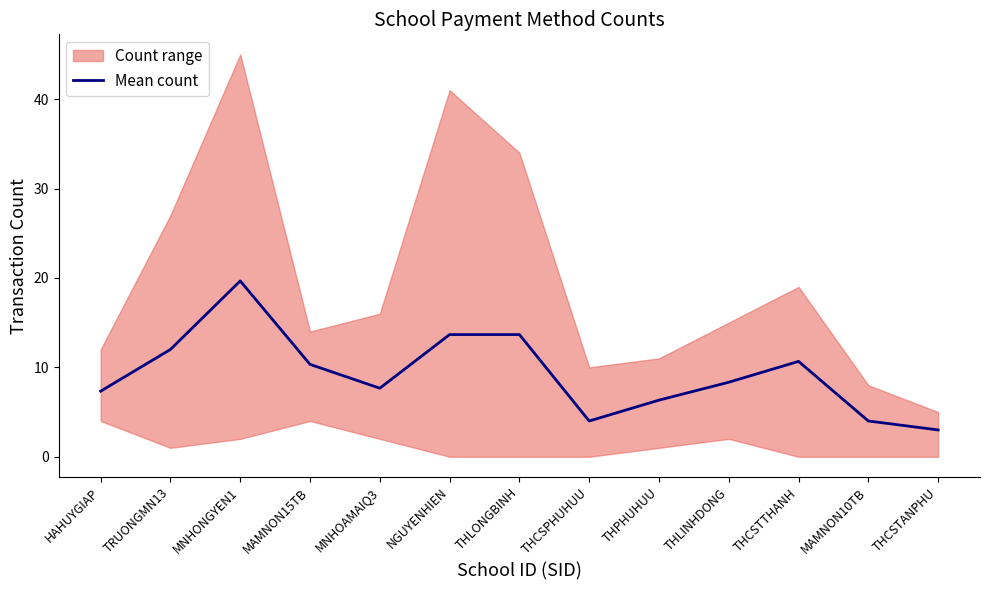

Approximately how many times larger is the value at MAMNON10TB compared to THCSTTHANH?

0.4